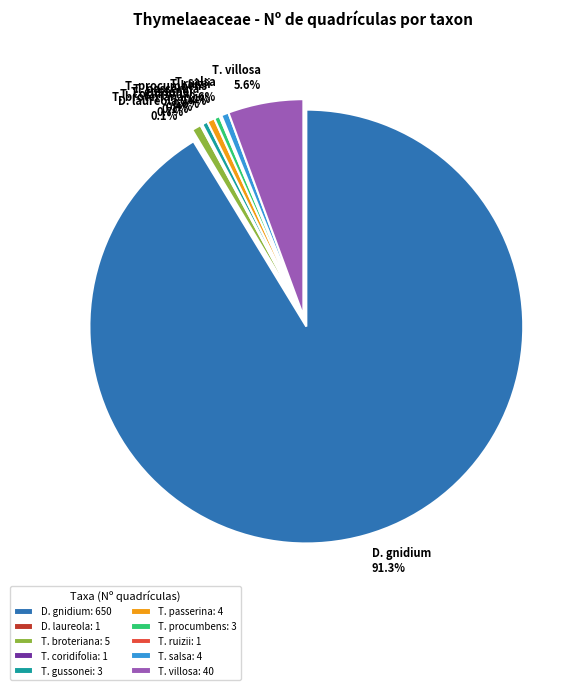

To the nearest percent, what is the difference between the largest and smallest slice percentages?

91%